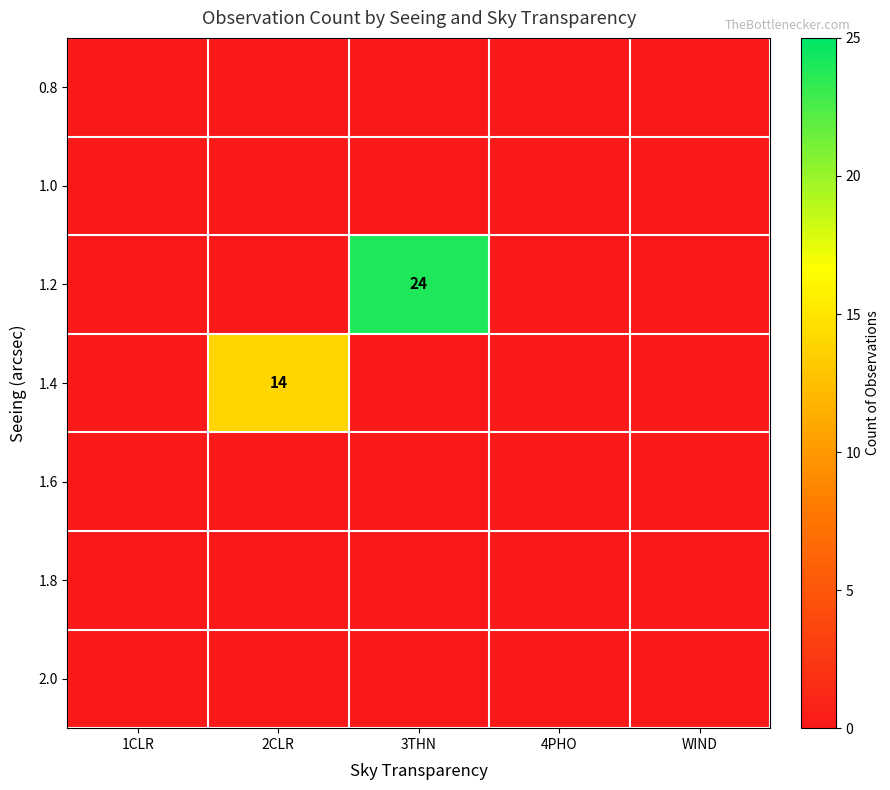

The value of 1.2 at 2CLR is 0. True or false?

True